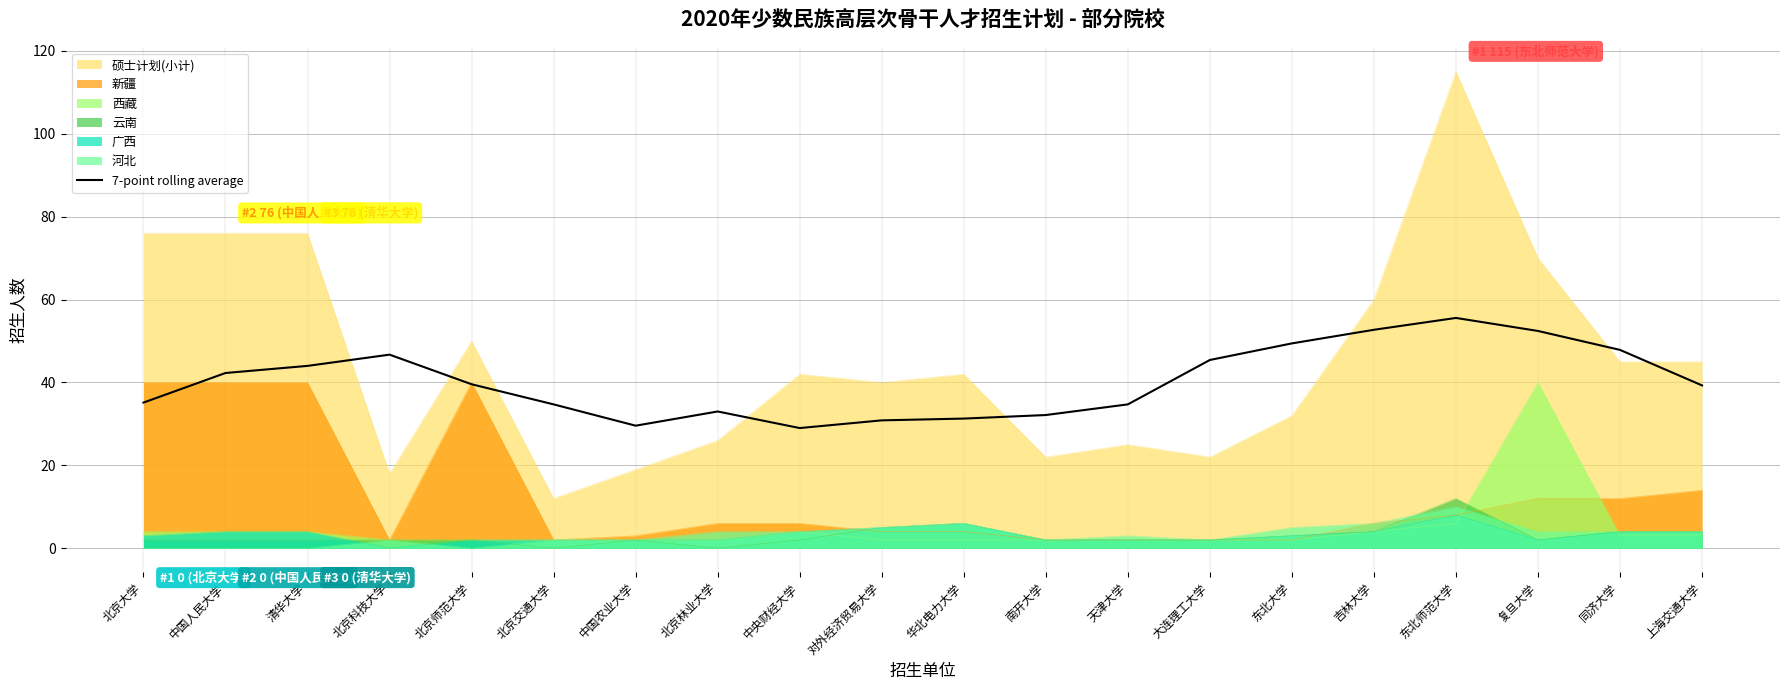

What is the difference between the maximum and minimum values?

26.6